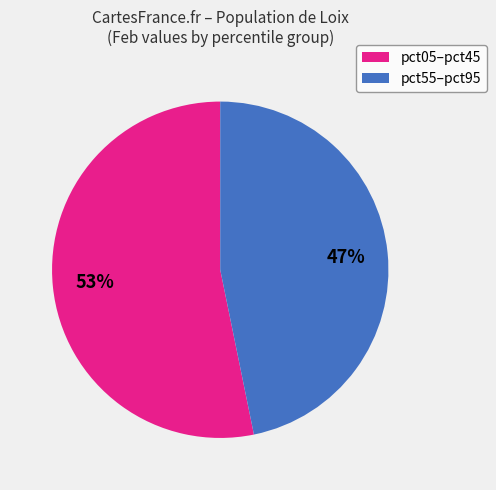

Is there a majority slice in this chart?

Yes